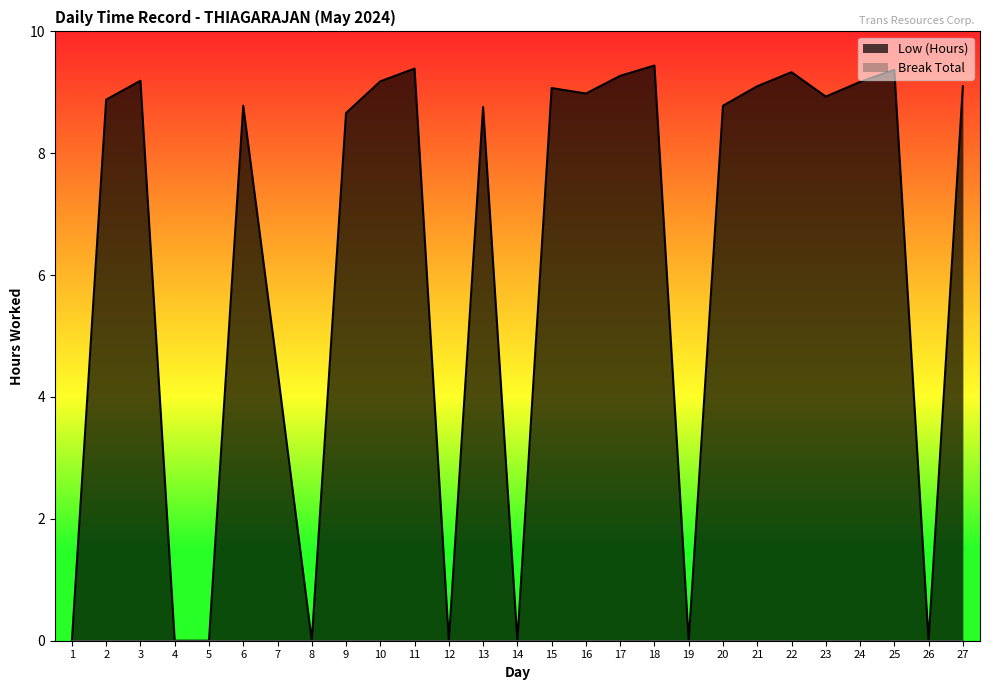

What is the difference between the maximum and minimum values?

9.4